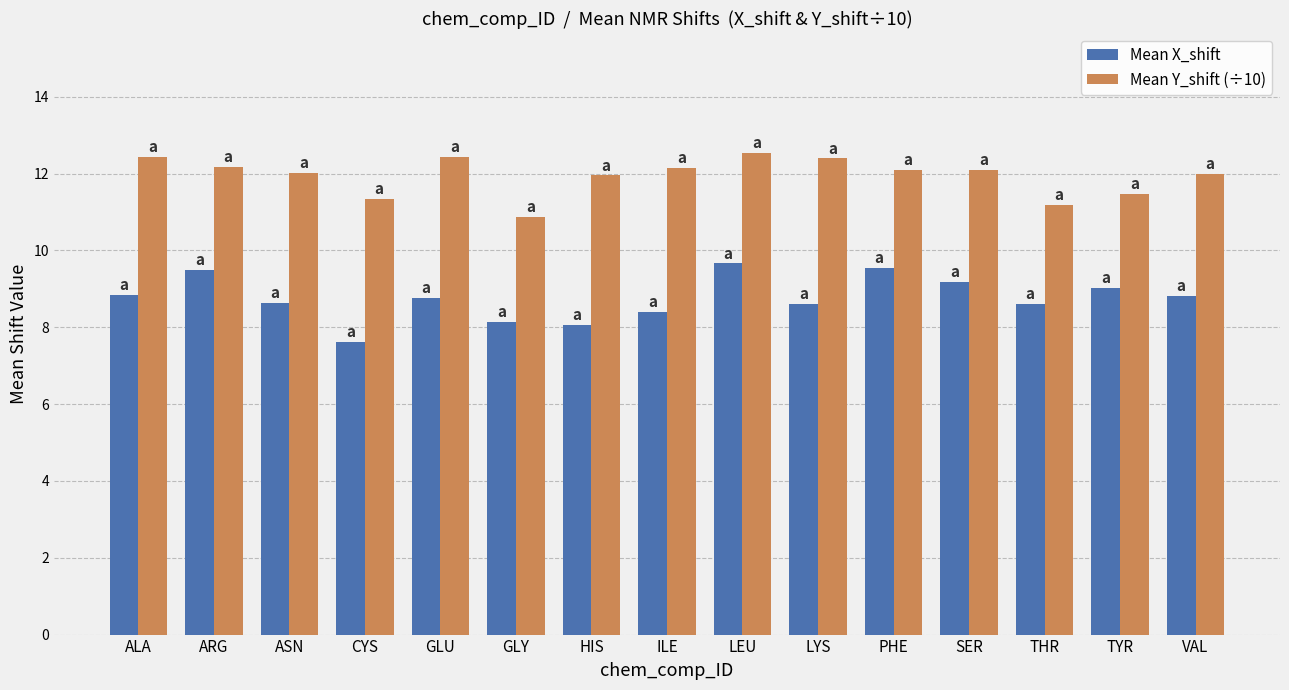

Rank the series by their average value, from lowest to highest.

Mean X_shift, Mean Y_shift (÷10)